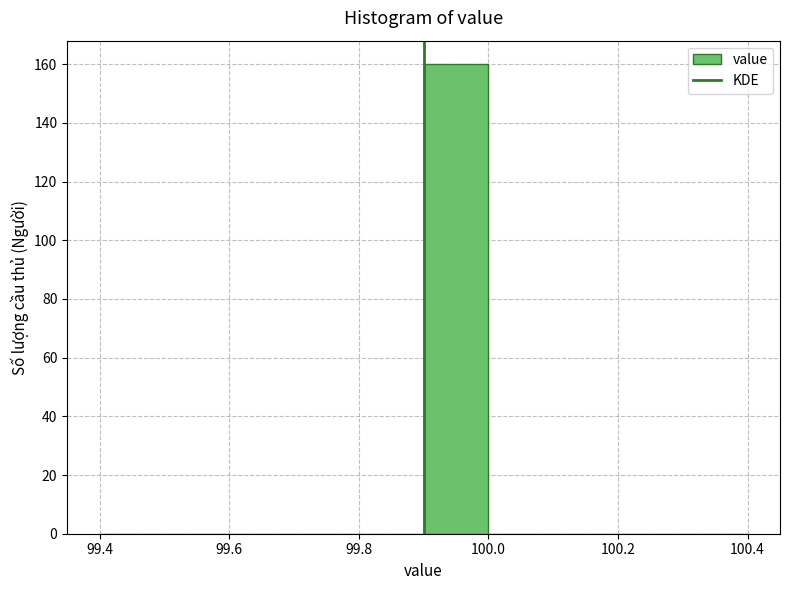

How tall is the bar that spans 99.9 to 100.0 on the x-axis? The values are not printed on the chart, so give them approximately, as read against the axis.

160